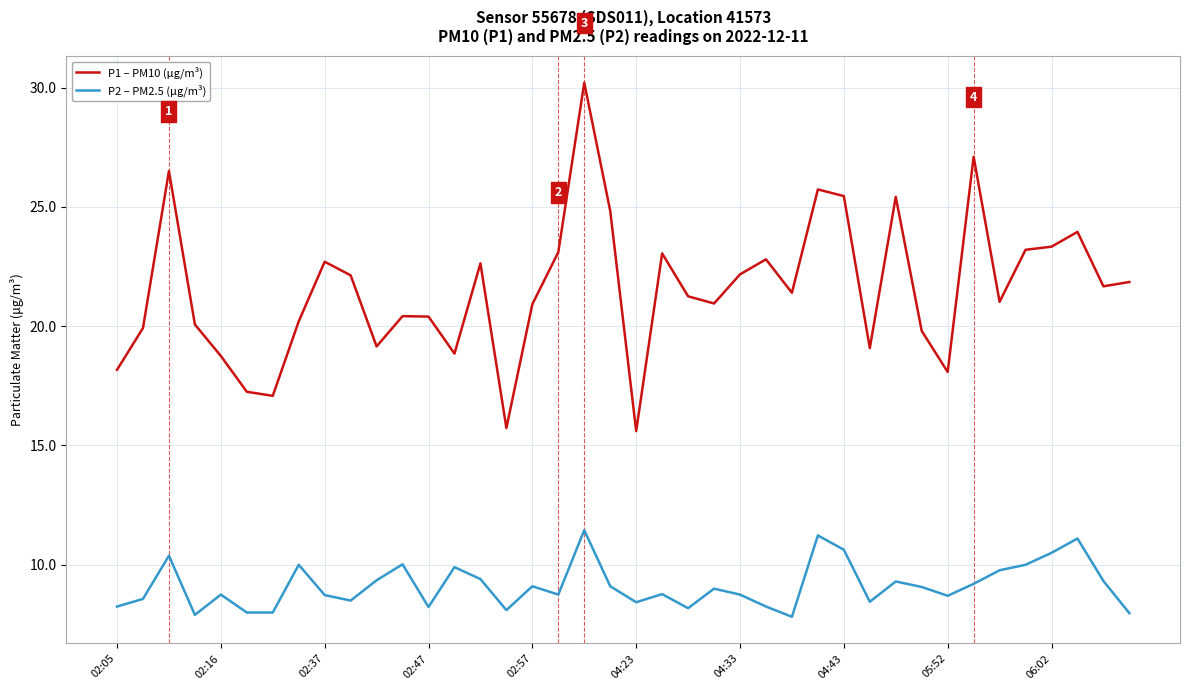

Which series has the largest range (max minus min)?

P1 – PM10 (μg/m³)